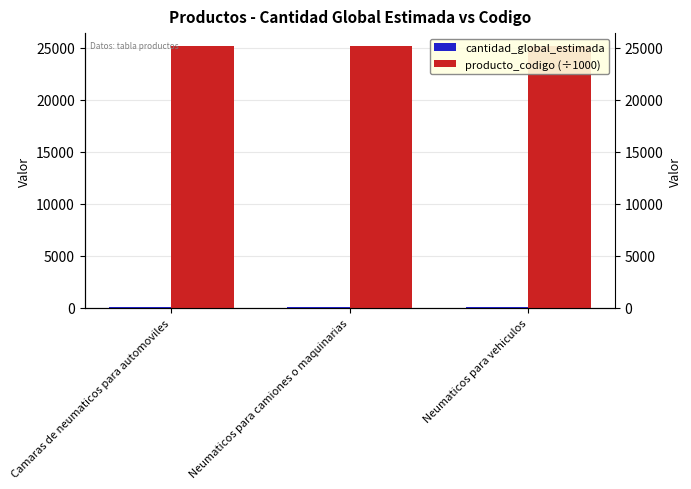

Rank the series by their maximum value, from highest to lowest.

producto_codigo (÷1000), cantidad_global_estimada